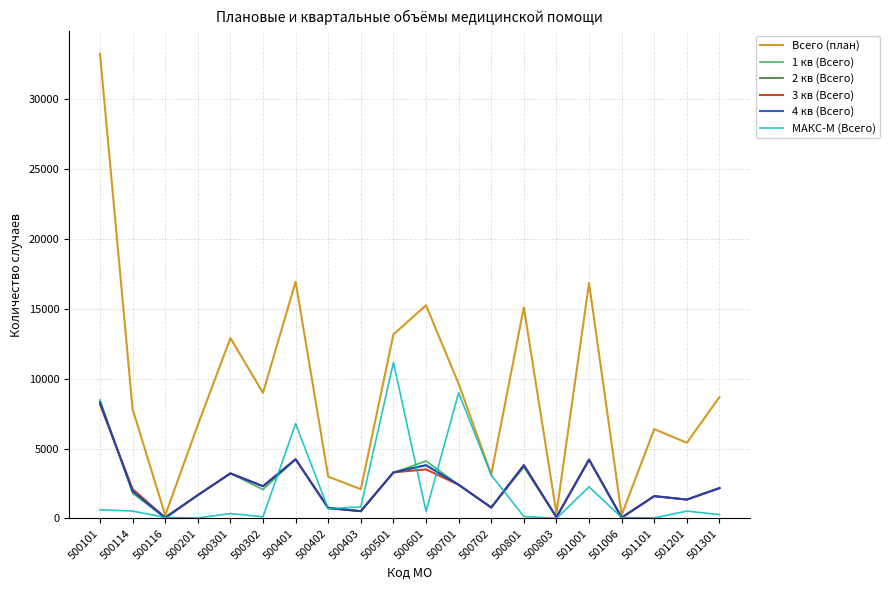

What is the difference between the 4 кв (Всего) values at 501301 and 500302?

134